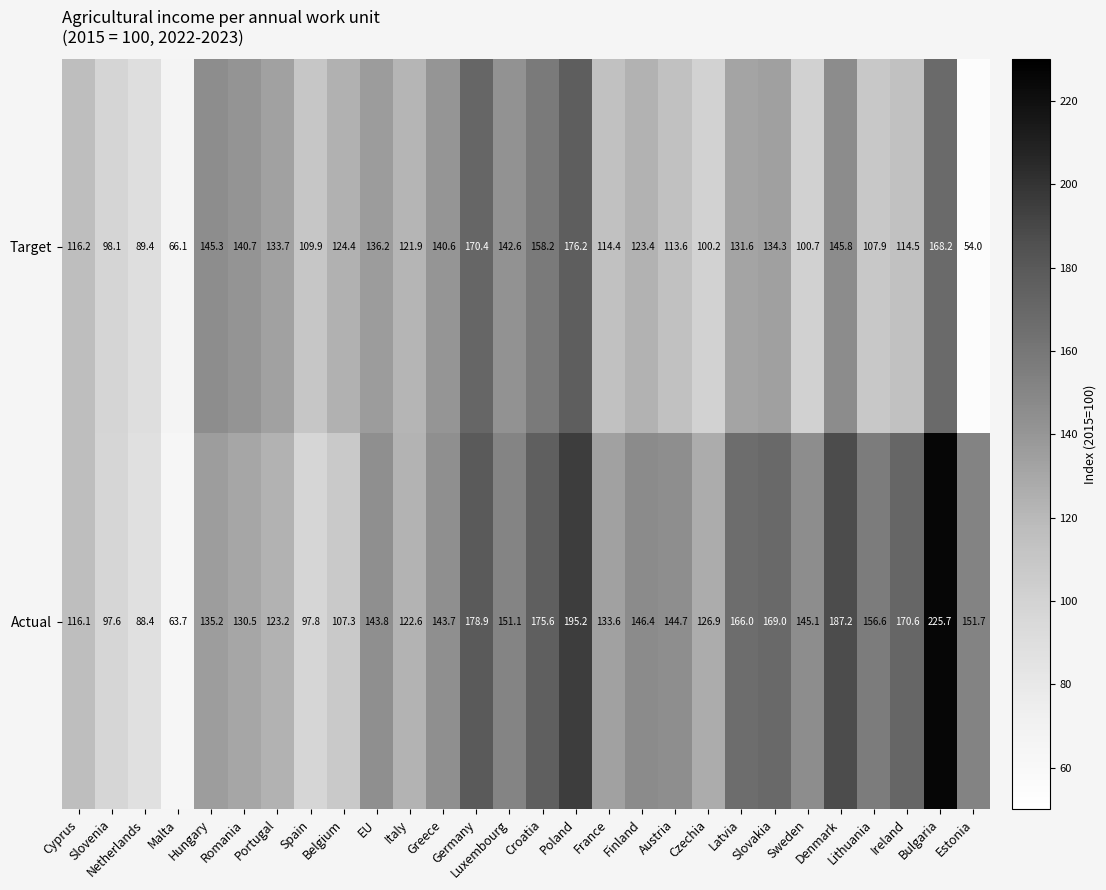

Which series has the largest range (max minus min)?

Actual